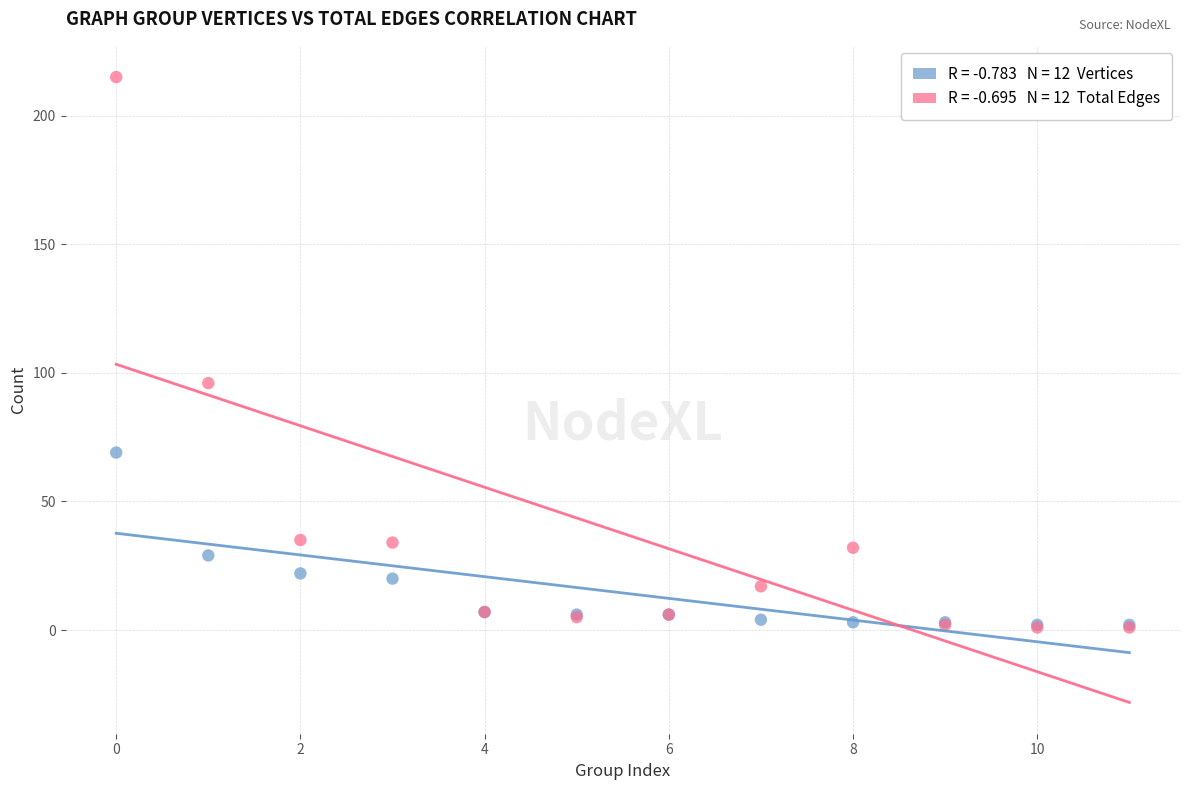

Across all series, what Y value is closest to 108?

96